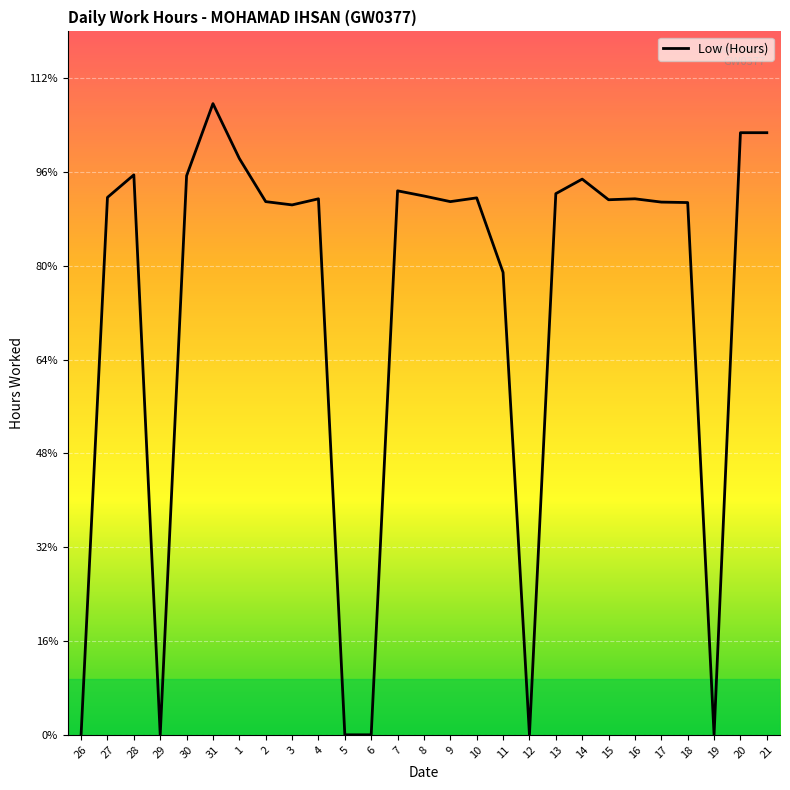

Does the chart have visible grid lines?

Yes